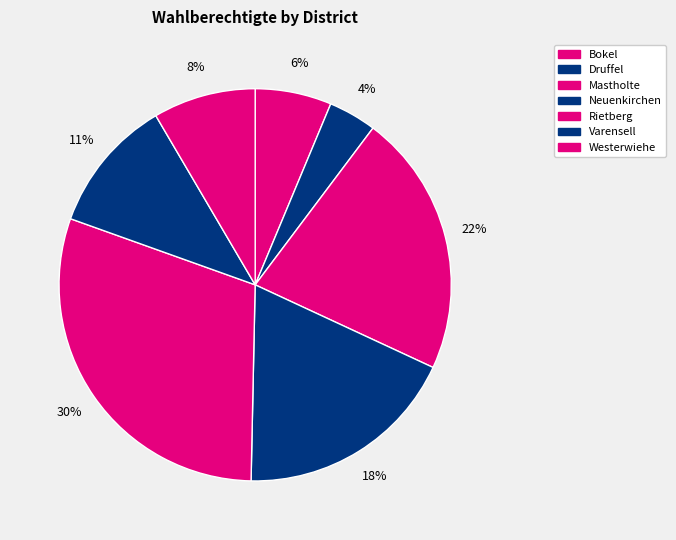

Does any single category account for the majority?

No